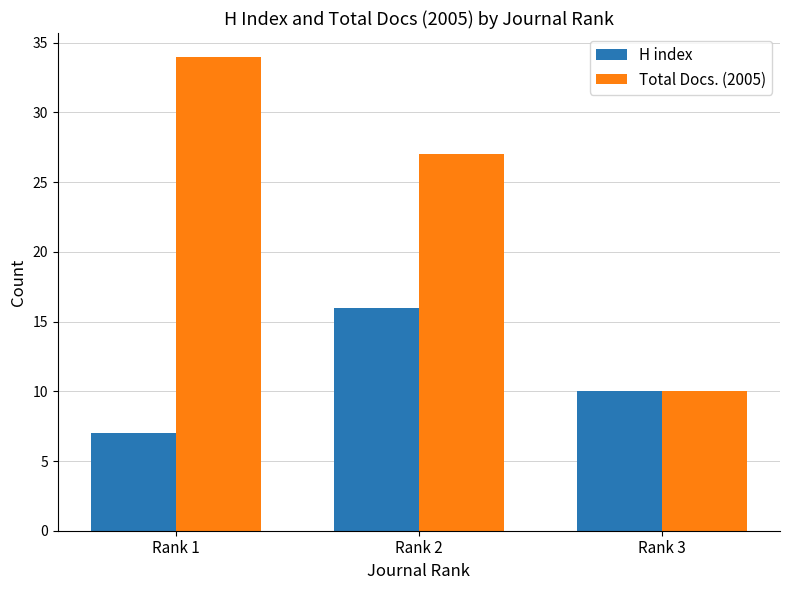

What are all the series names shown in the legend?

H index, Total Docs. (2005)